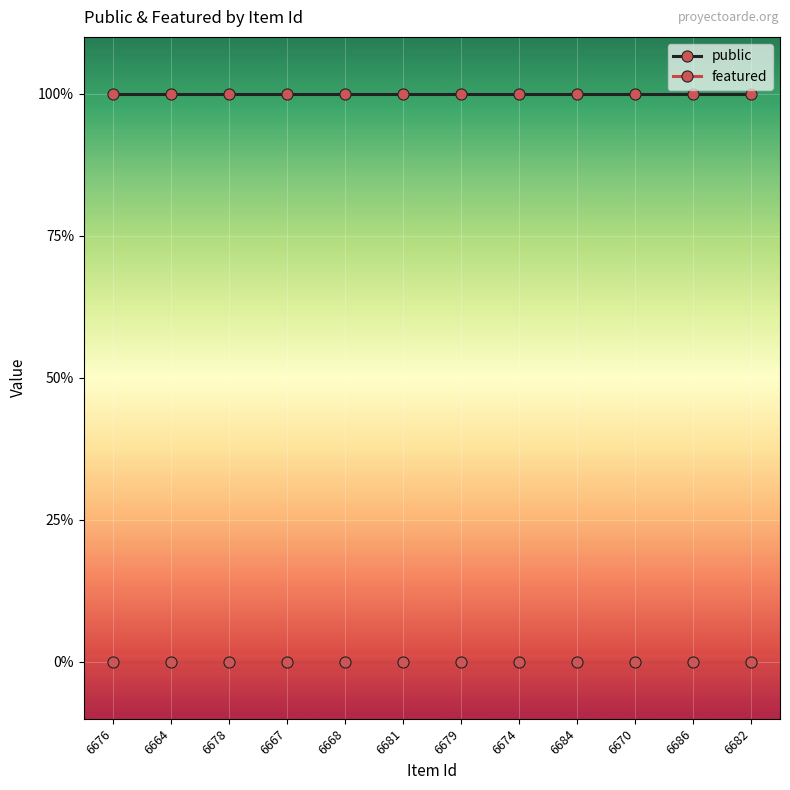

What is the maximum value for public?

1